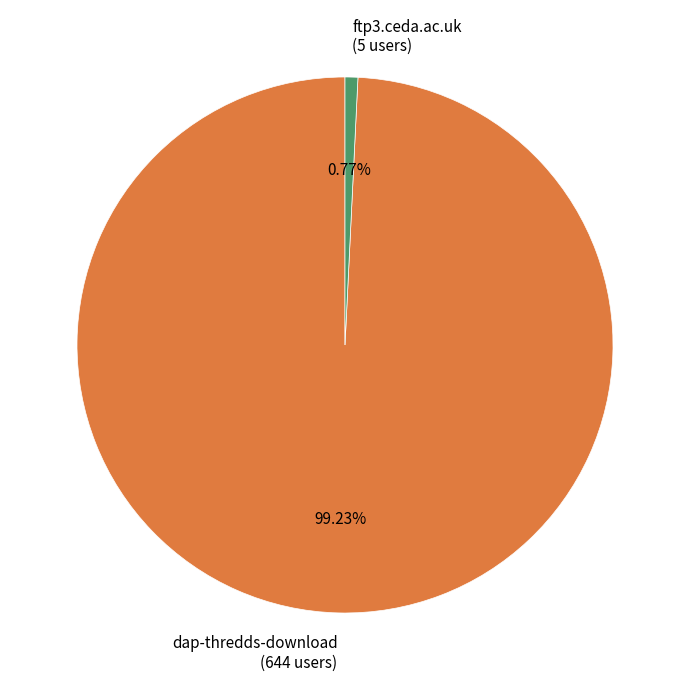

What percentage is the dap-thredds-download slice, to the nearest percent?

99%